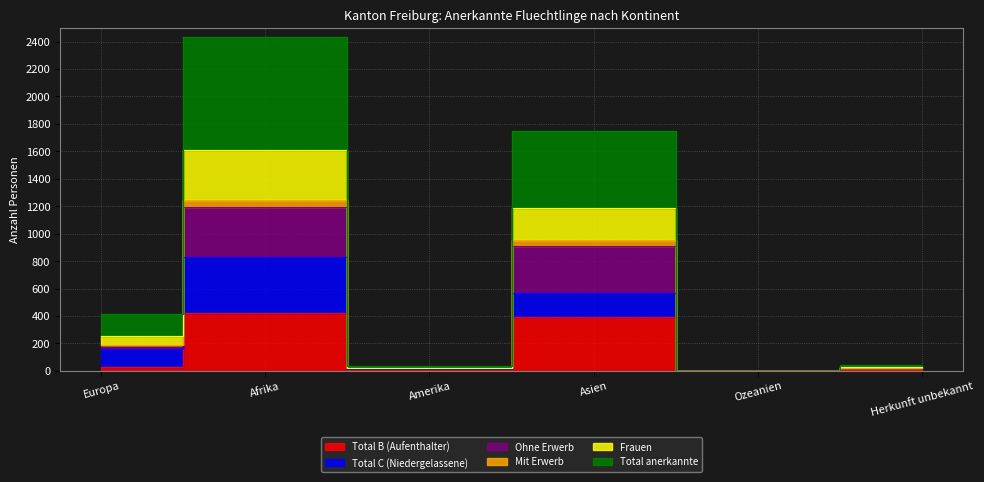

At how many categories does at least one series exceed 943?

2